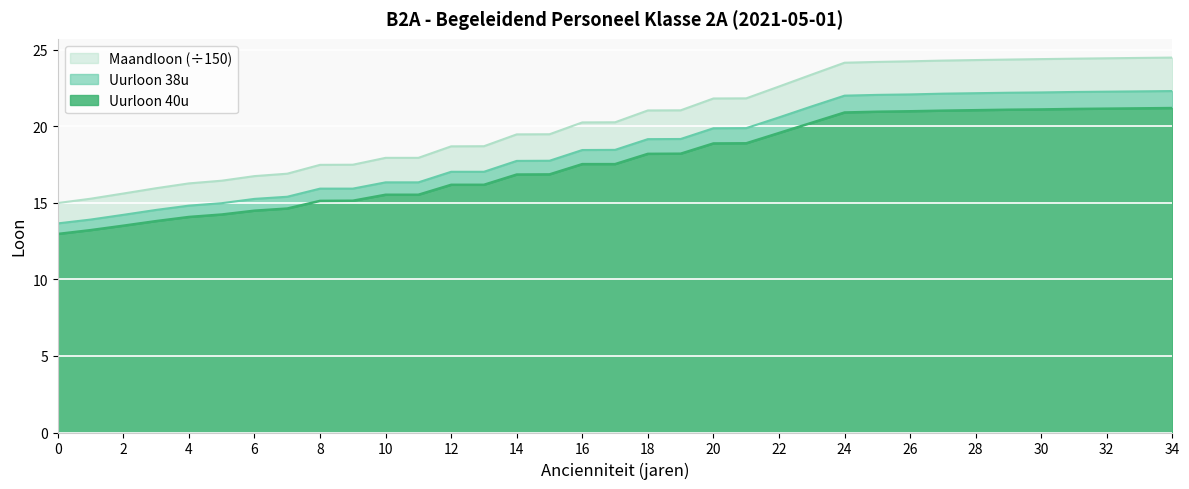

At how many categories does at least one series exceed 21?

17